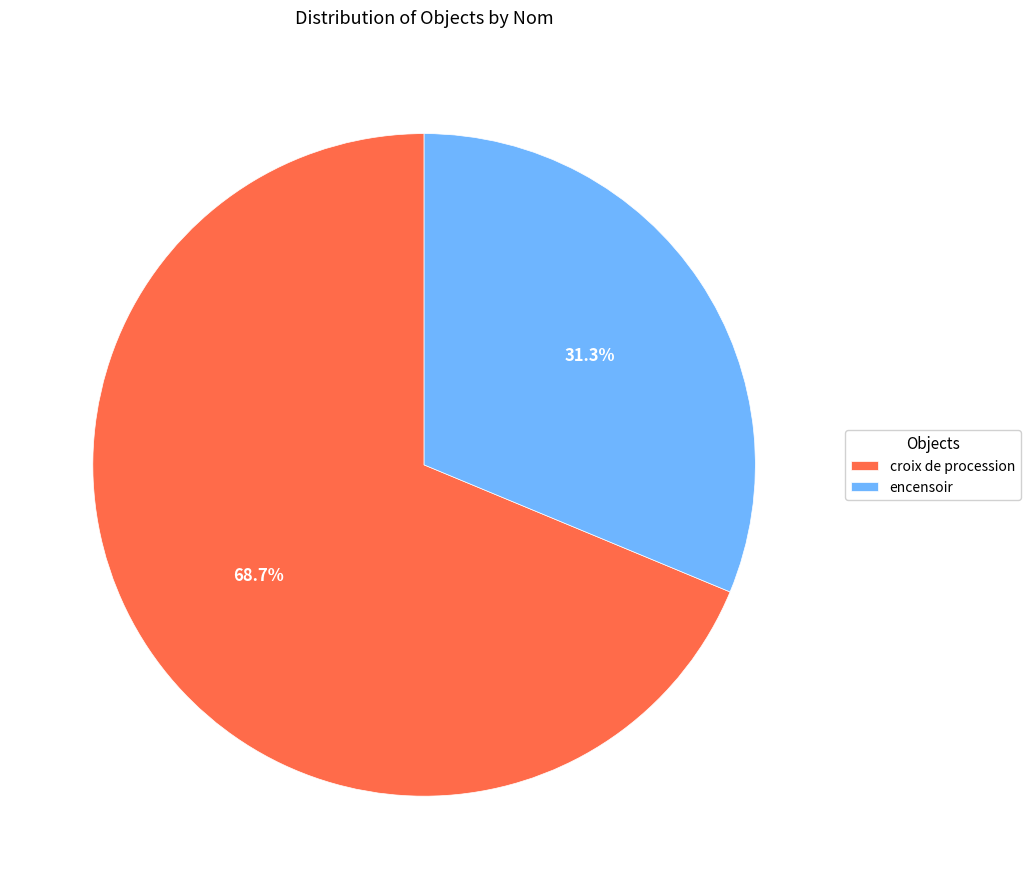

Rank the categories by value from highest to lowest.

croix de procession, encensoir